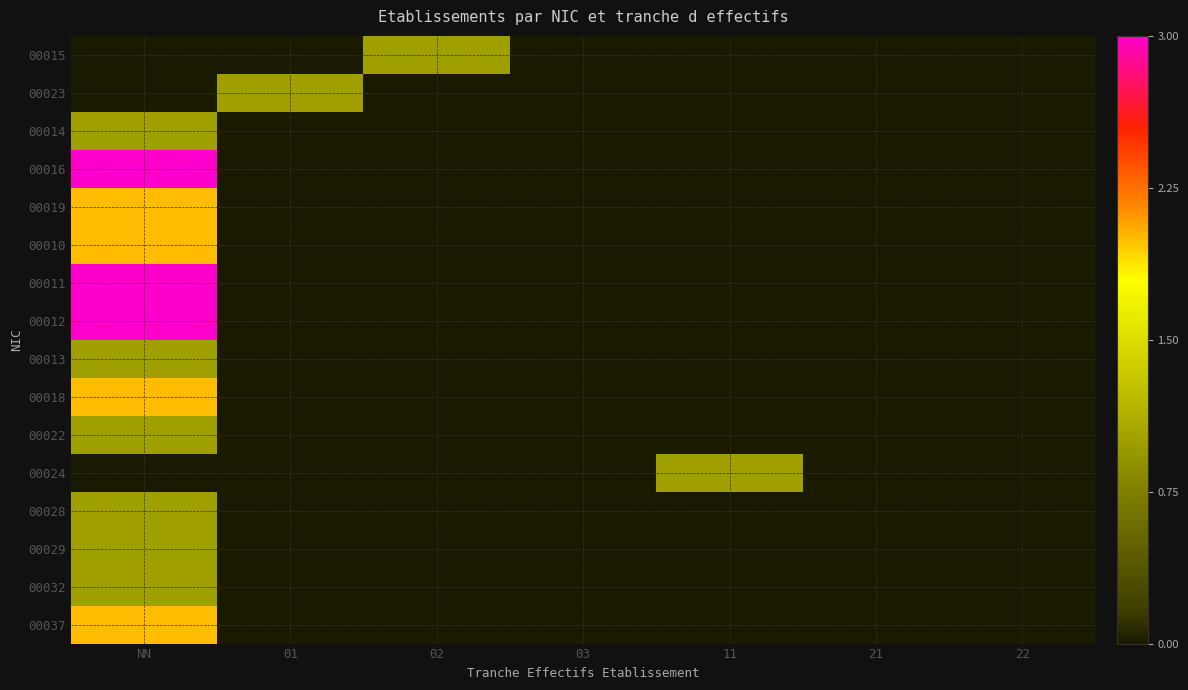

Reading left to right, what are all the values shown in this chart?

00015: NN=0	01=0	02=1	03=0	11=0	21=0	22=0
00023: NN=0	01=1	02=0	03=0	11=0	21=0	22=0
00014: NN=1	01=0	02=0	03=0	11=0	21=0	22=0
00016: NN=3	01=0	02=0	03=0	11=0	21=0	22=0
00019: NN=2	01=0	02=0	03=0	11=0	21=0	22=0
00010: NN=2	01=0	02=0	03=0	11=0	21=0	22=0
00011: NN=3	01=0	02=0	03=0	11=0	21=0	22=0
00012: NN=3	01=0	02=0	03=0	11=0	21=0	22=0
00013: NN=1	01=0	02=0	03=0	11=0	21=0	22=0
00018: NN=2	01=0	02=0	03=0	11=0	21=0	22=0
00022: NN=1	01=0	02=0	03=0	11=0	21=0	22=0
00024: NN=0	01=0	02=0	03=0	11=1	21=0	22=0
00028: NN=1	01=0	02=0	03=0	11=0	21=0	22=0
00029: NN=1	01=0	02=0	03=0	11=0	21=0	22=0
00032: NN=1	01=0	02=0	03=0	11=0	21=0	22=0
00037: NN=2	01=0	02=0	03=0	11=0	21=0	22=0